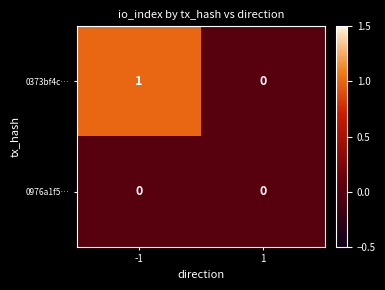

The value of 0373bf4c… at 1 is -1. True or false?

False